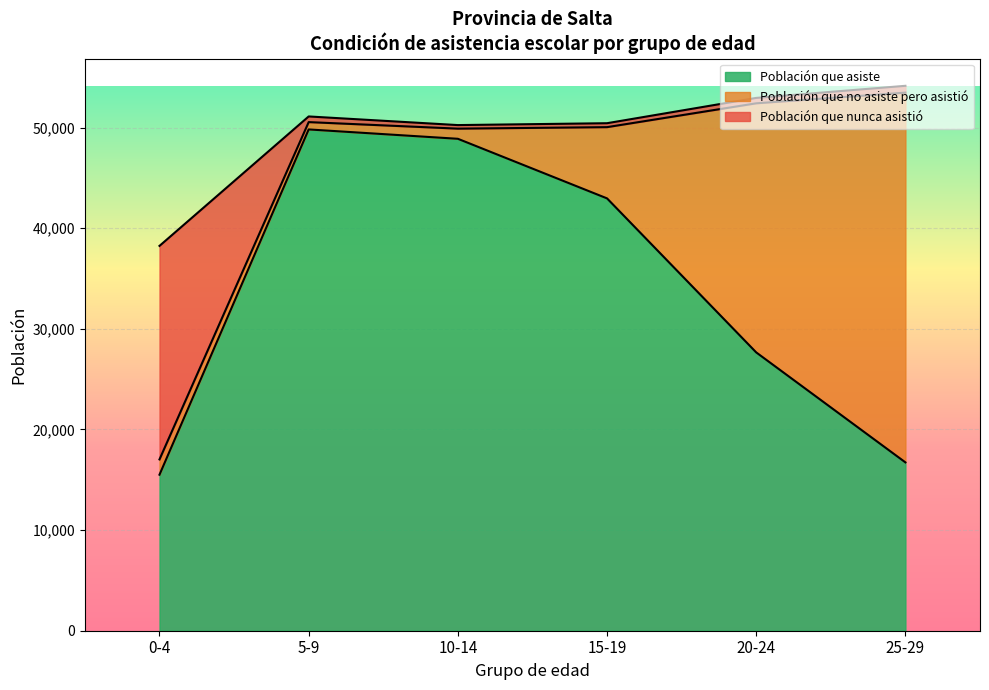

What is the minimum value for Población que asiste?

15504